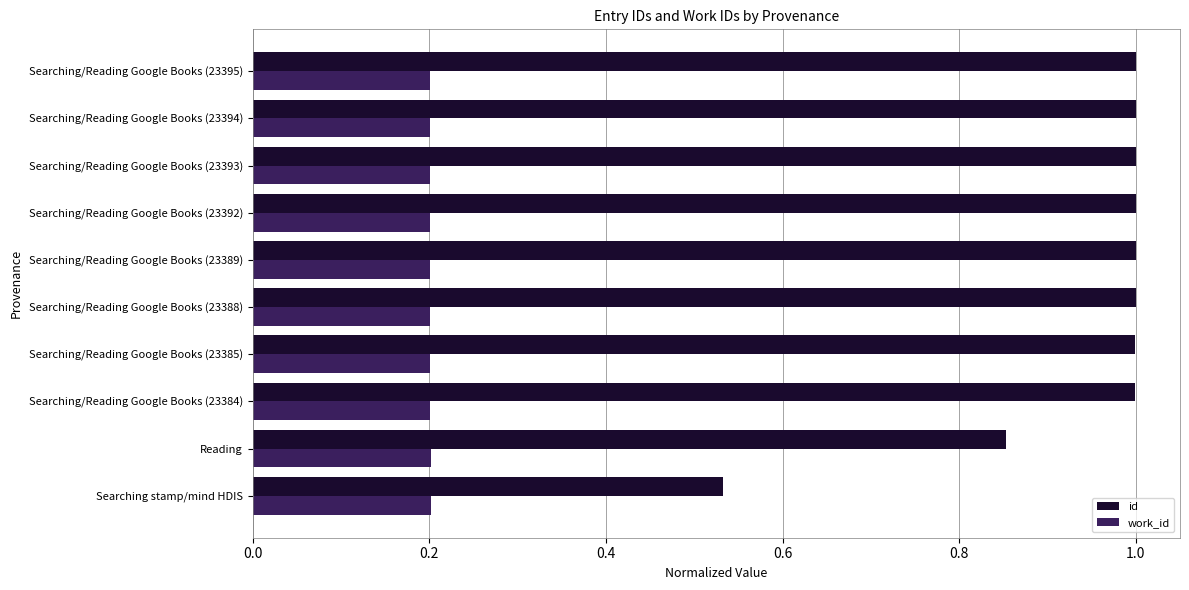

Rank the series by their average value, from lowest to highest.

work_id, id